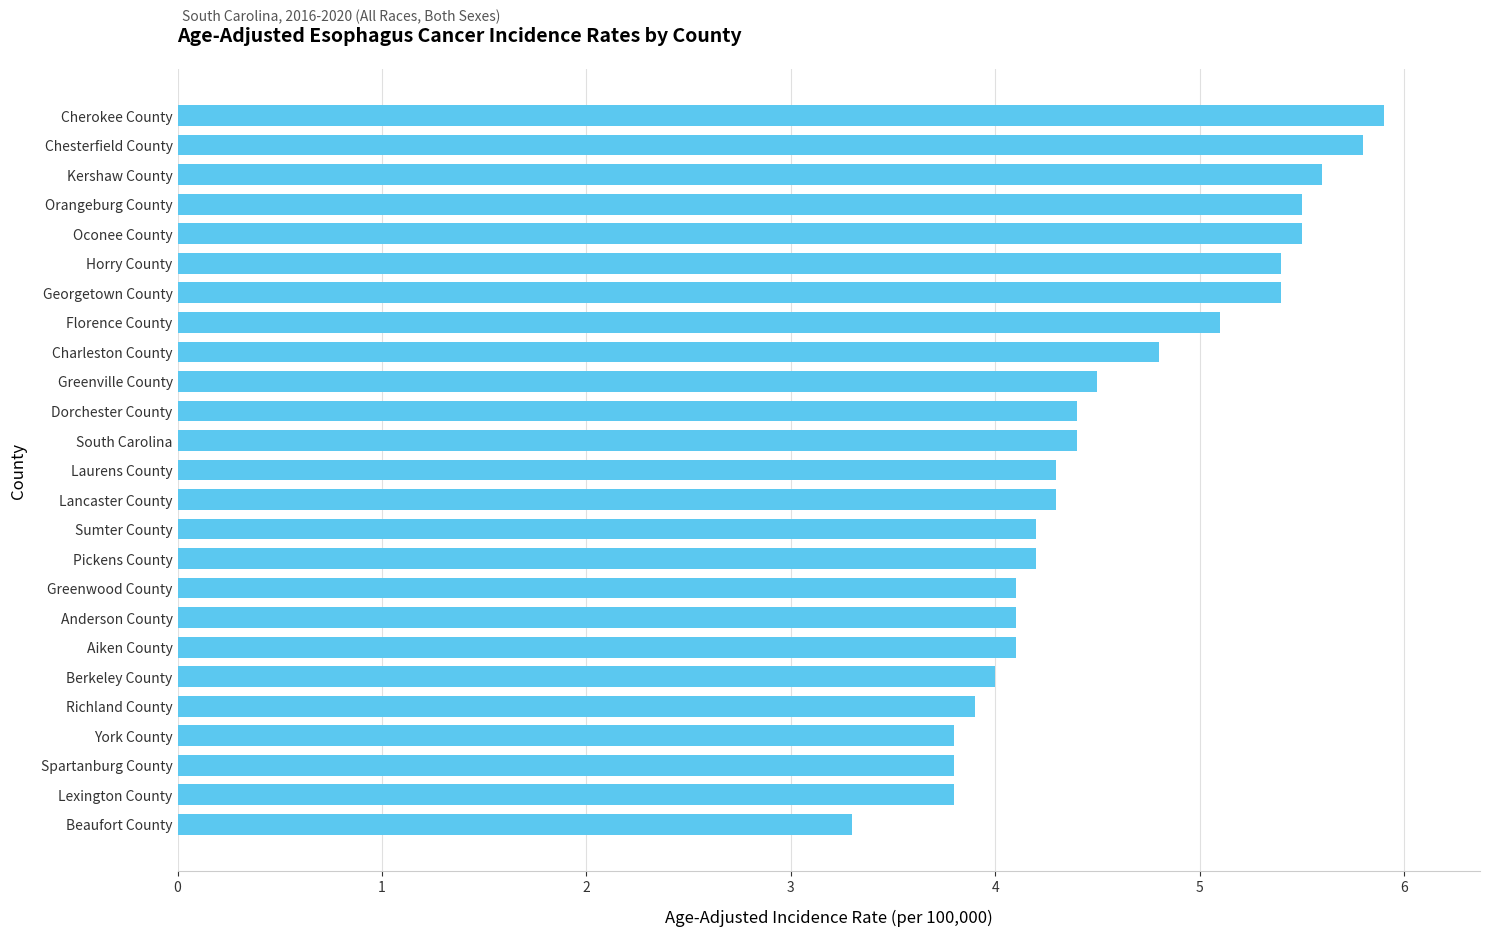

Reading bottom to top, list all the values displayed in this chart.

Beaufort County=3.3	Lexington County=3.8	Spartanburg County=3.8	York County=3.8	Richland County=3.9	Berkeley County=4.0	Aiken County=4.1	Anderson County=4.1	Greenwood County=4.1	Pickens County=4.2	Sumter County=4.2	Lancaster County=4.3	Laurens County=4.3	South Carolina=4.4	Dorchester County=4.4	Greenville County=4.5	Charleston County=4.8	Florence County=5.1	Georgetown County=5.4	Horry County=5.4	Oconee County=5.5	Orangeburg County=5.5	Kershaw County=5.6	Chesterfield County=5.8	Cherokee County=5.9